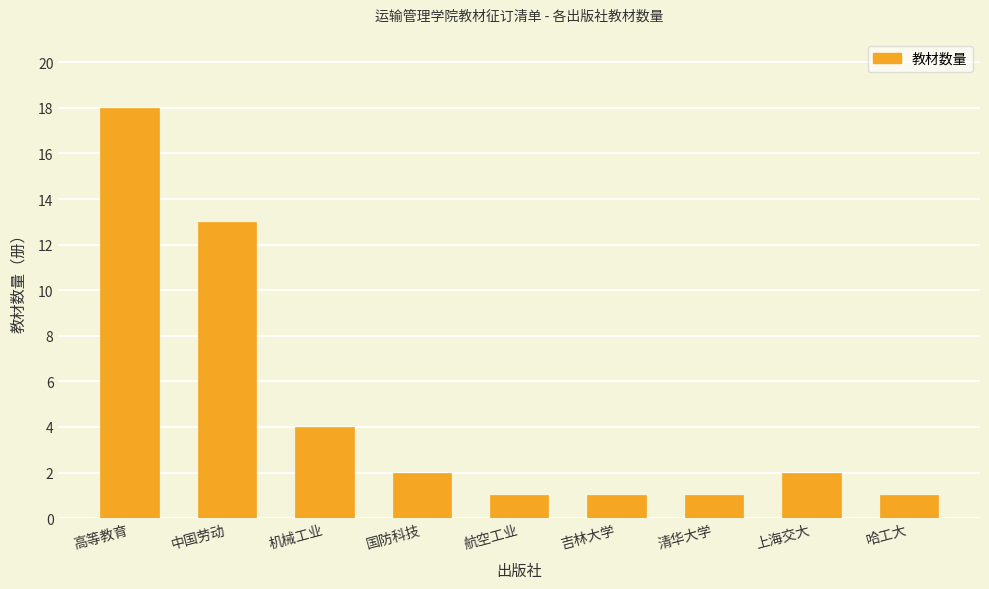

The value at 上海交大 is 2. True or false?

True